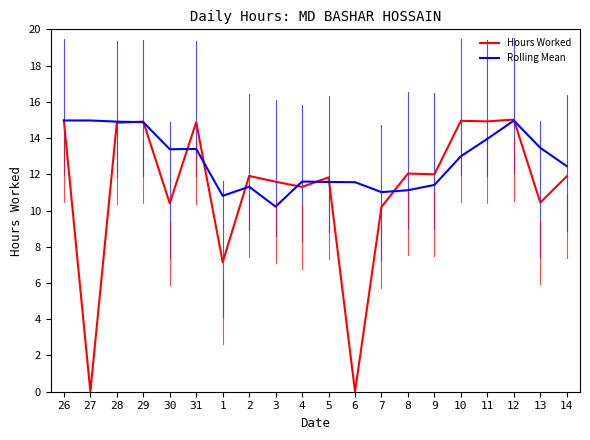

Between 6 and 12, which series saw the biggest shift?

Hours Worked